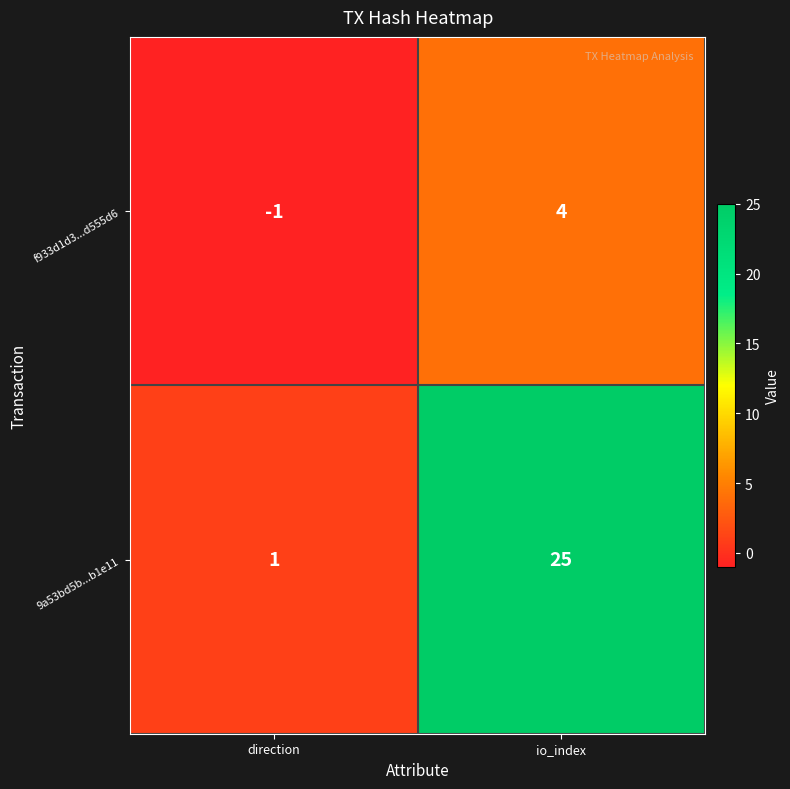

Reading left to right, transcribe all the data shown in this chart.

f933d1d3...d555d6: -1	4
9a53bd5b...b1e11: 1	25